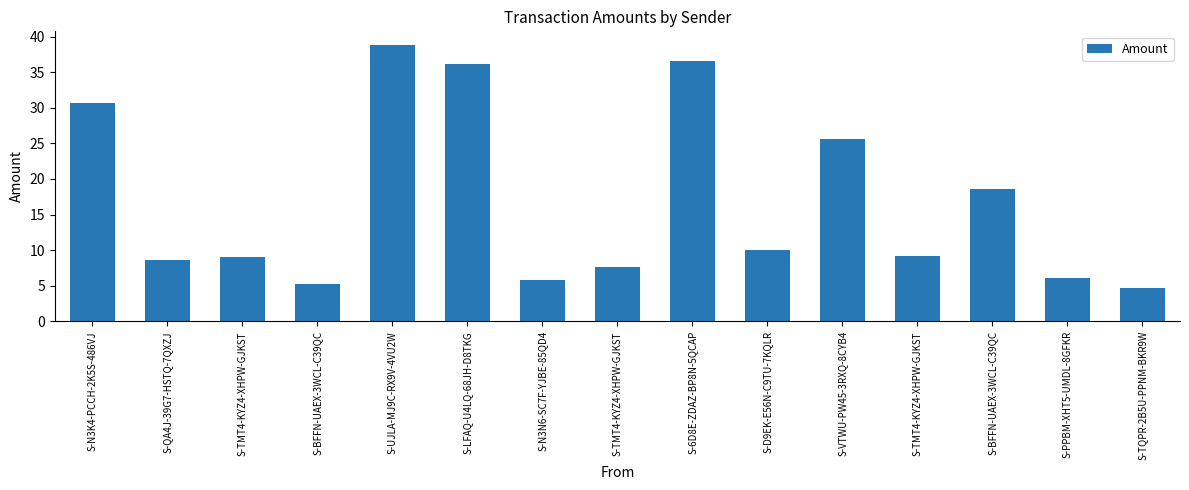

List the labels in order of value, largest first.

S-UJLA-MJ9C-RX9V-4VU2W, S-6D8E-ZDAZ-BP8N-5QCAP, S-LFAQ-U4LQ-68JH-D8TKG, S-N3K4-PCCH-2K5S-486VJ, S-VTWU-PW45-3RXQ-8CYB4, S-BFFN-UAEX-3WCL-C39QC, S-D9EK-E56N-C9TU-7KQLR, S-TMT4-KYZ4-XHPW-GJKST, S-TMT4-KYZ4-XHPW-GJKST, S-QA4J-39G7-HSTQ-7QXZJ, S-TMT4-KYZ4-XHPW-GJKST, S-PPBM-XHT5-UMDL-8GFKR, S-N3N6-SC7F-YJBE-85QD4, S-BFFN-UAEX-3WCL-C39QC, S-TQPR-2B5U-PPNM-BKR9W